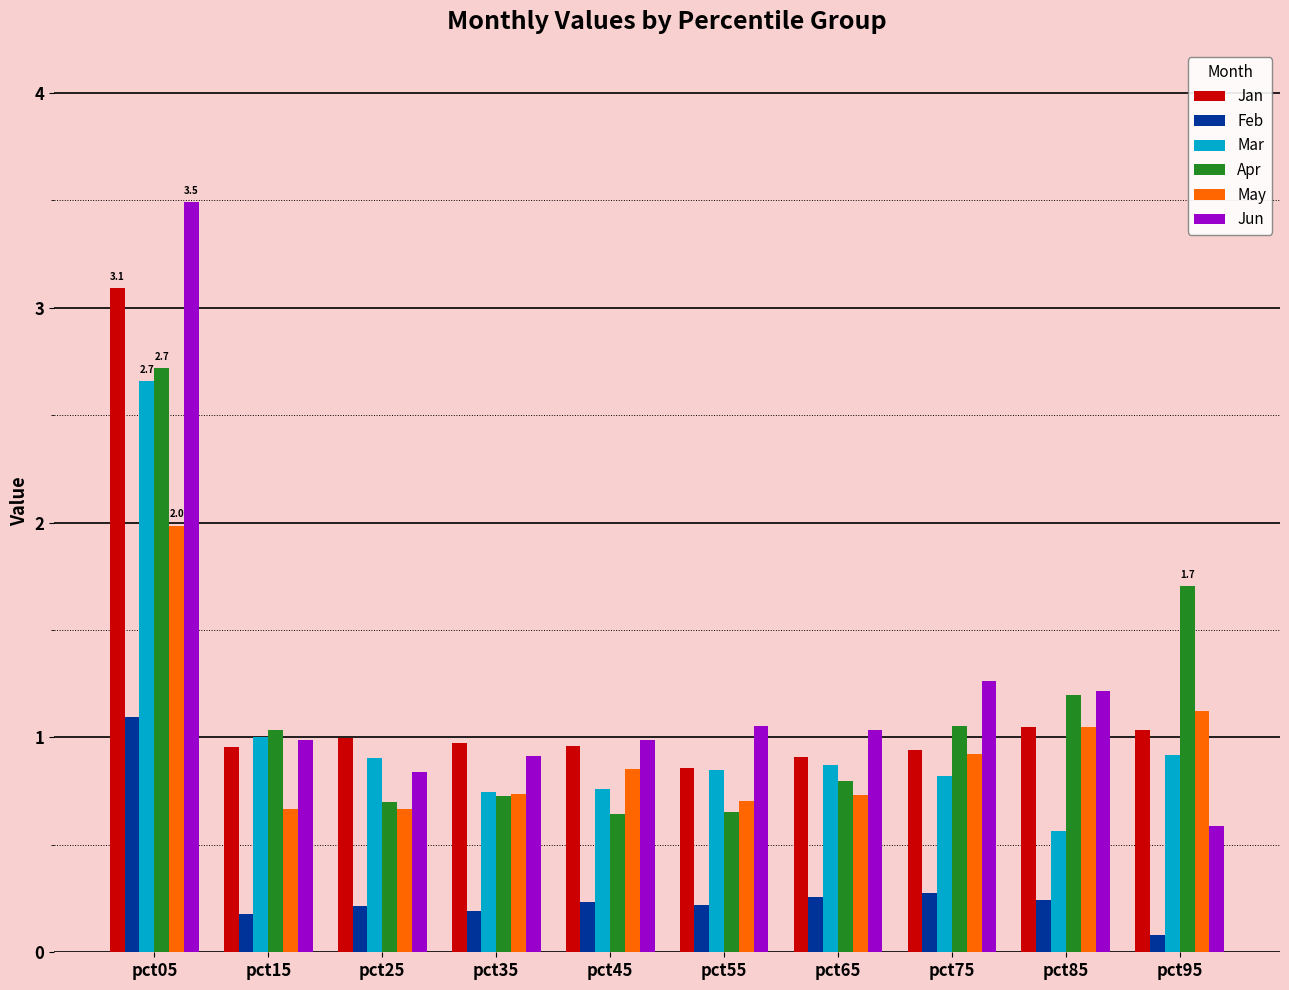

Is it true that Jun equals 1.0 at pct65?

True